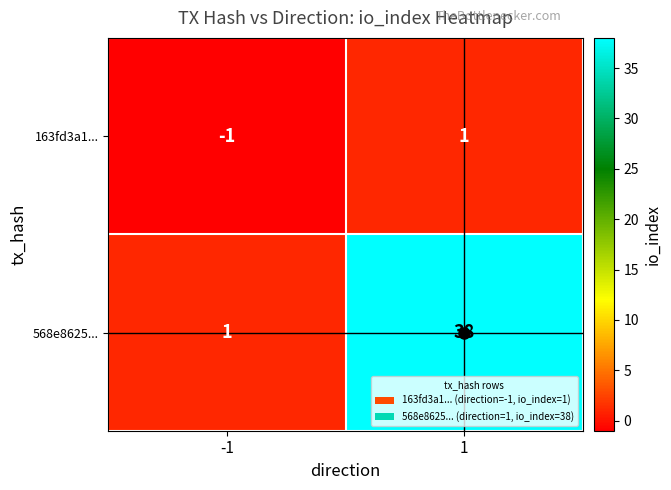

Rank the series at 1 from lowest to highest value.

163fd3a1..., 568e8625...